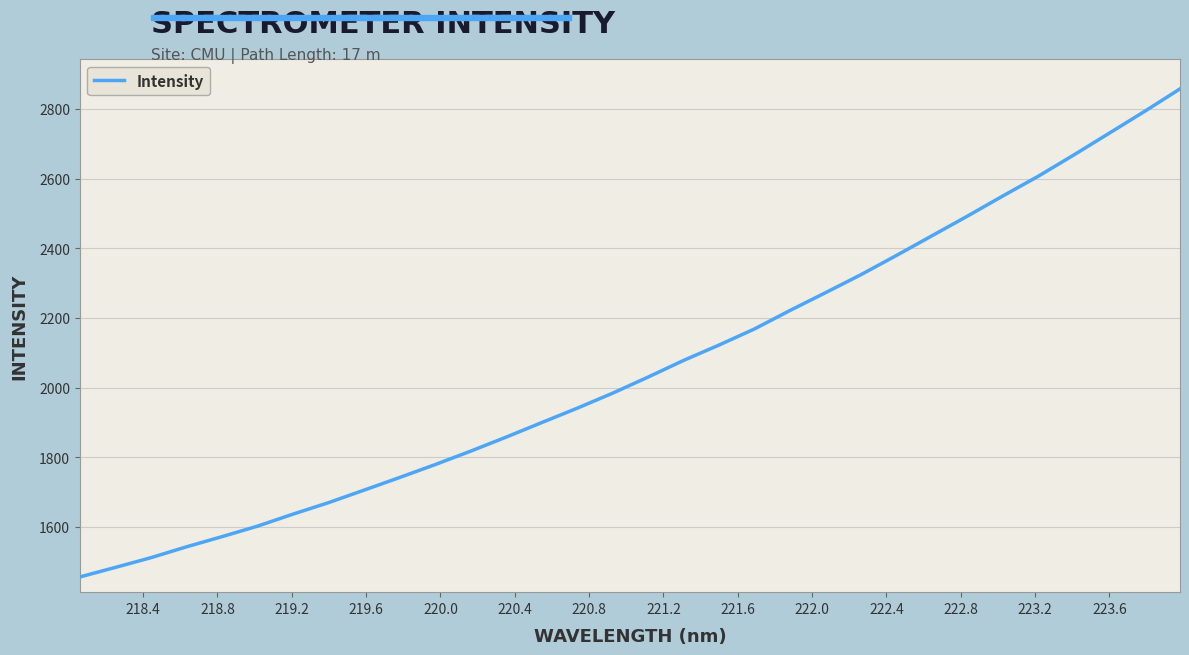

What is the smallest value displayed?

1456.6